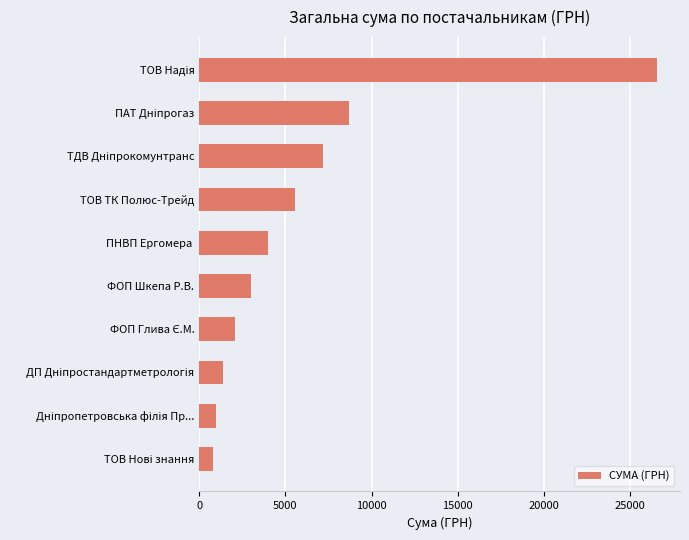

What is the value of the 10th bar from the top?

820.0